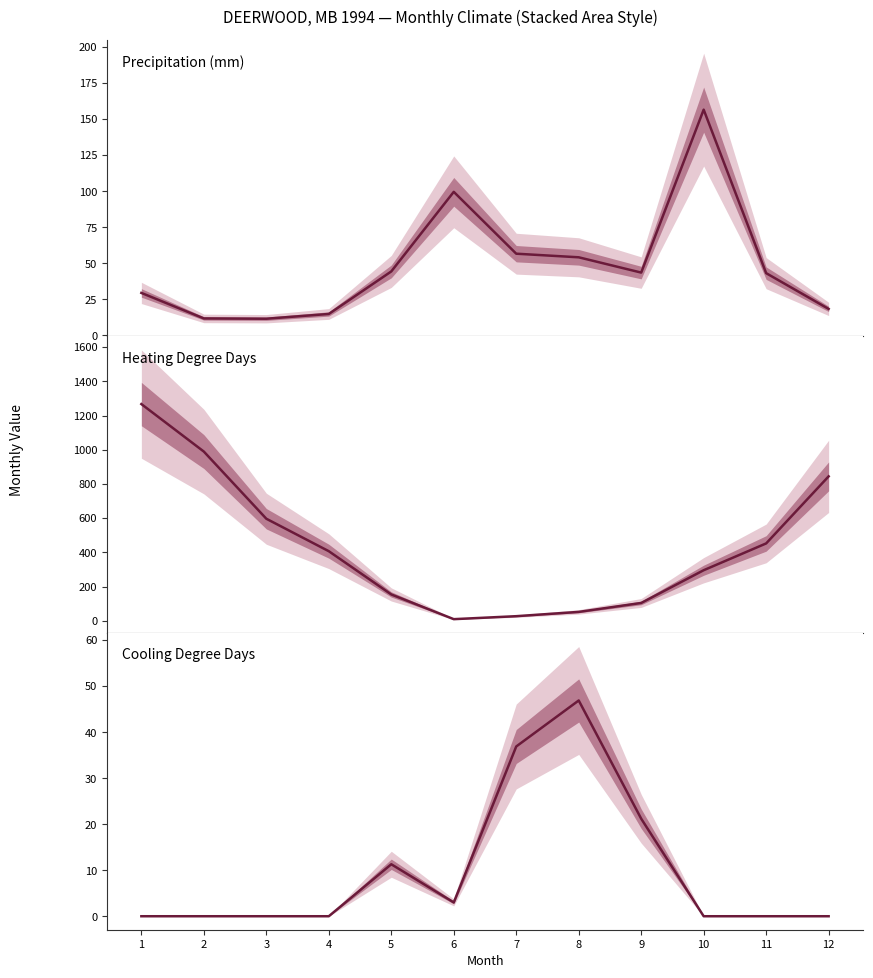

Between 1 and 10, which series saw the biggest shift?

HDD